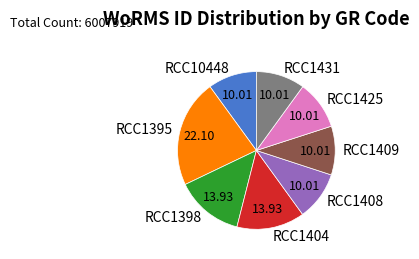

Does RCC1395 represent more than half of the total?

No